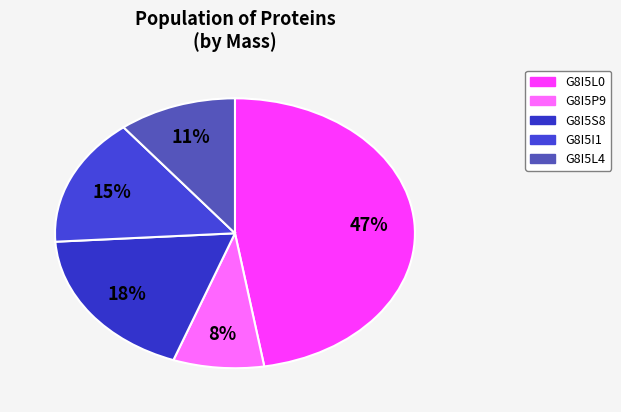

How many segments does this pie chart have?

5